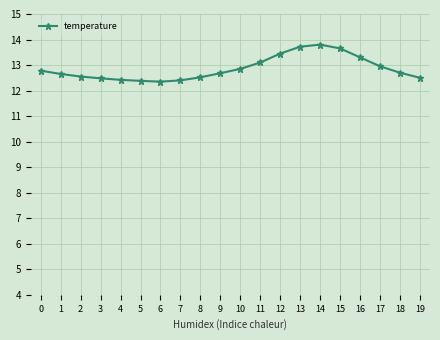

The chart shows a value of 13.4 at 12. True or false?

True